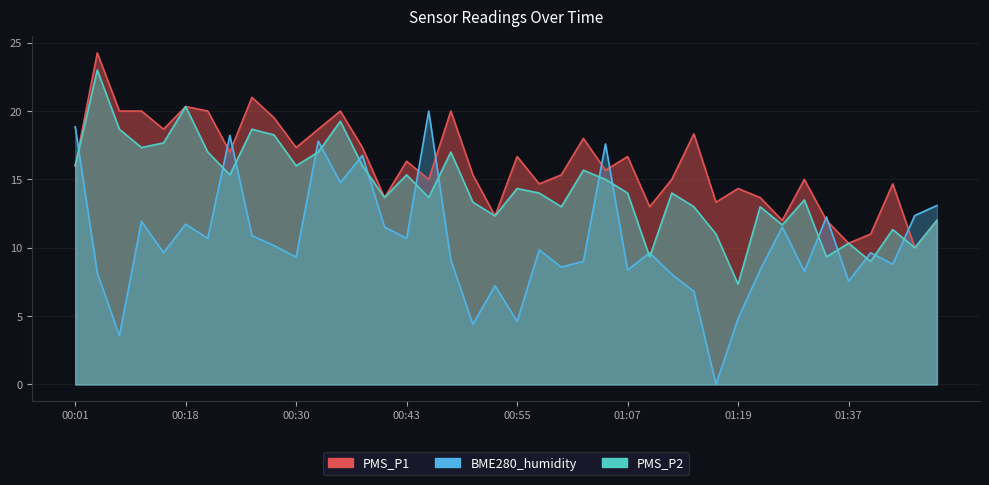

What is the sum of the PMS_P1 values at 01:39 and 00:33?

29.7